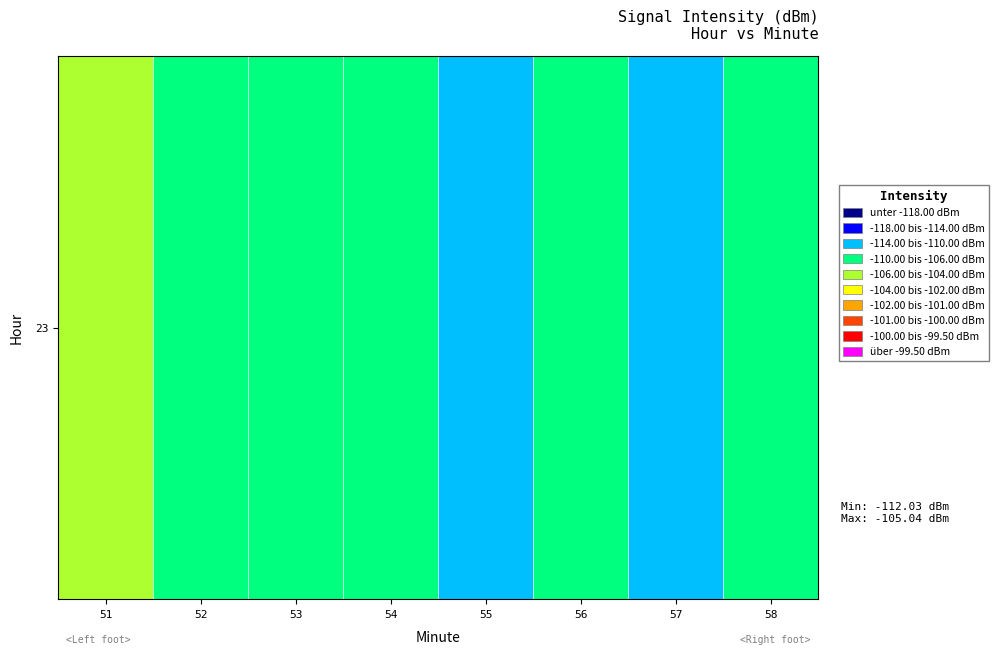

Reading left to right, transcribe all the data shown in this chart.

51=-105.0	52=-108.0	53=-108.2	54=-106.1	55=-110.5	56=-109.1	57=-112.0	58=-106.9